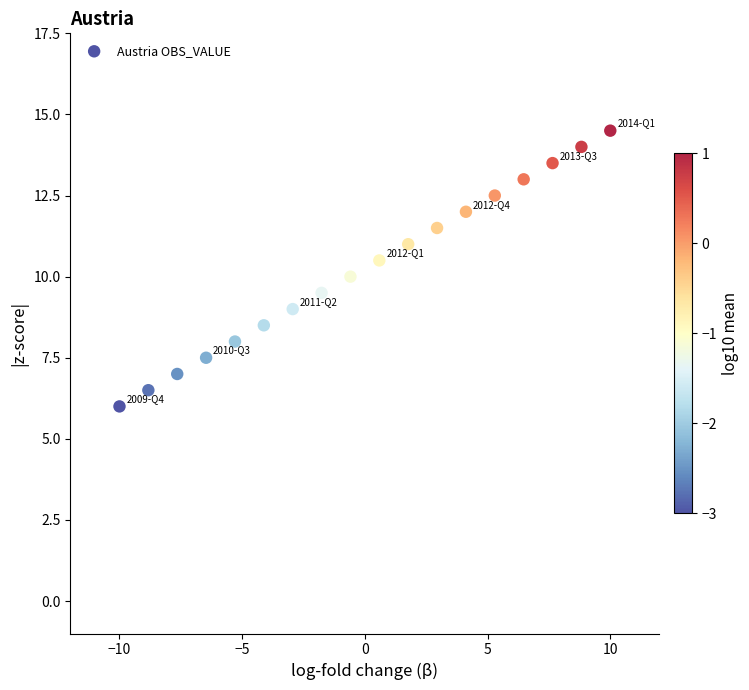

What is the range of Y values (max minus min)?

8.5